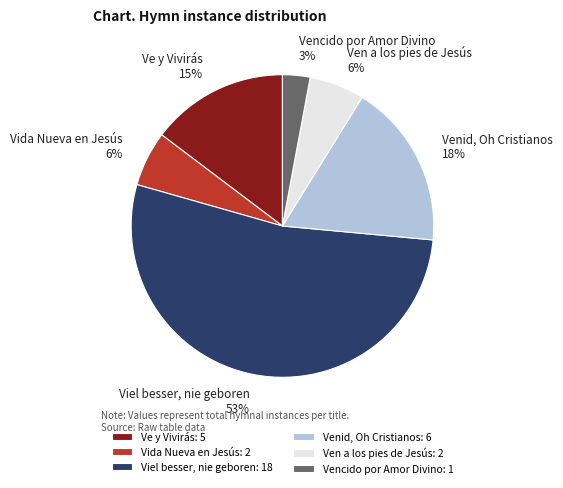

Do Vida Nueva en Jesús and Ve y Vivirás together represent more than half of the pie?

No